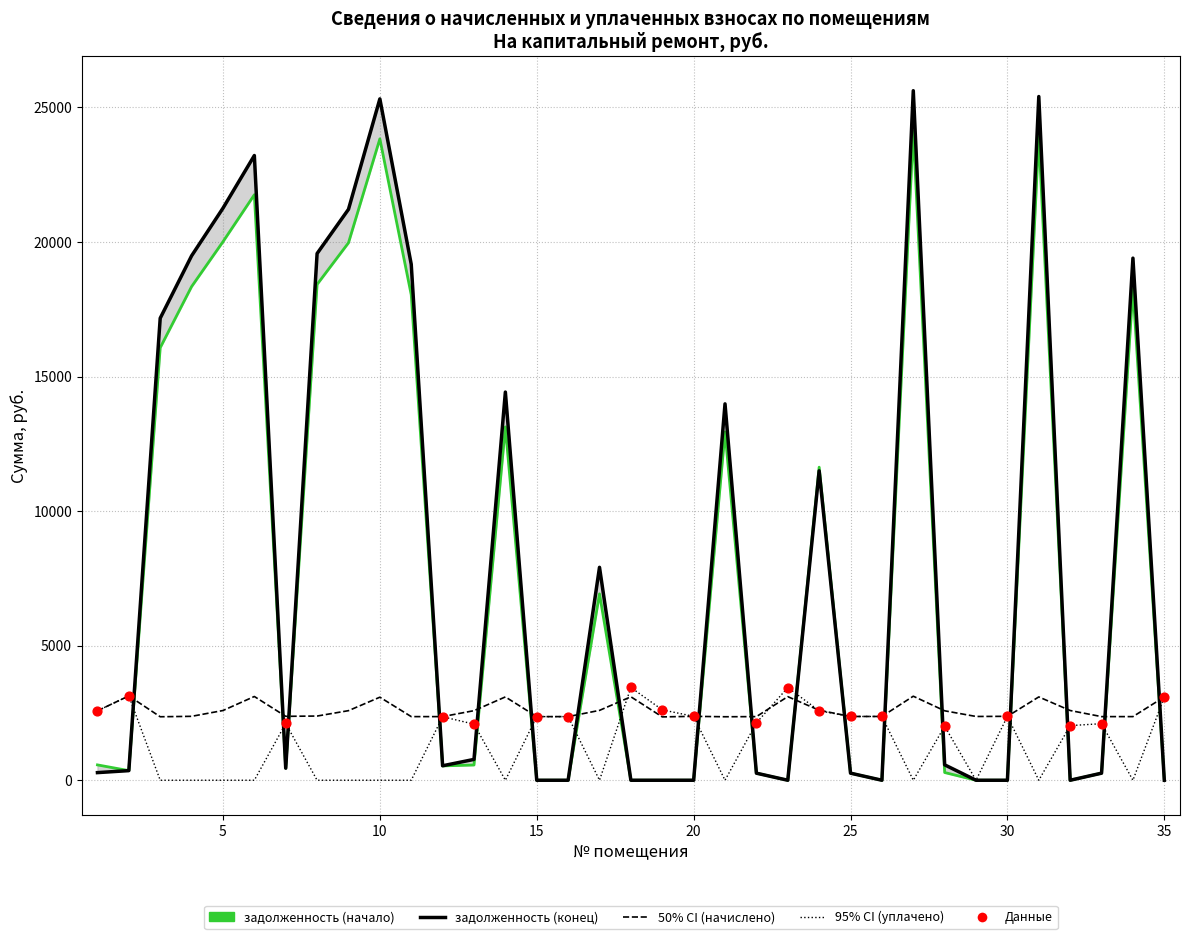

At how many categories does at least one series exceed 59?

35